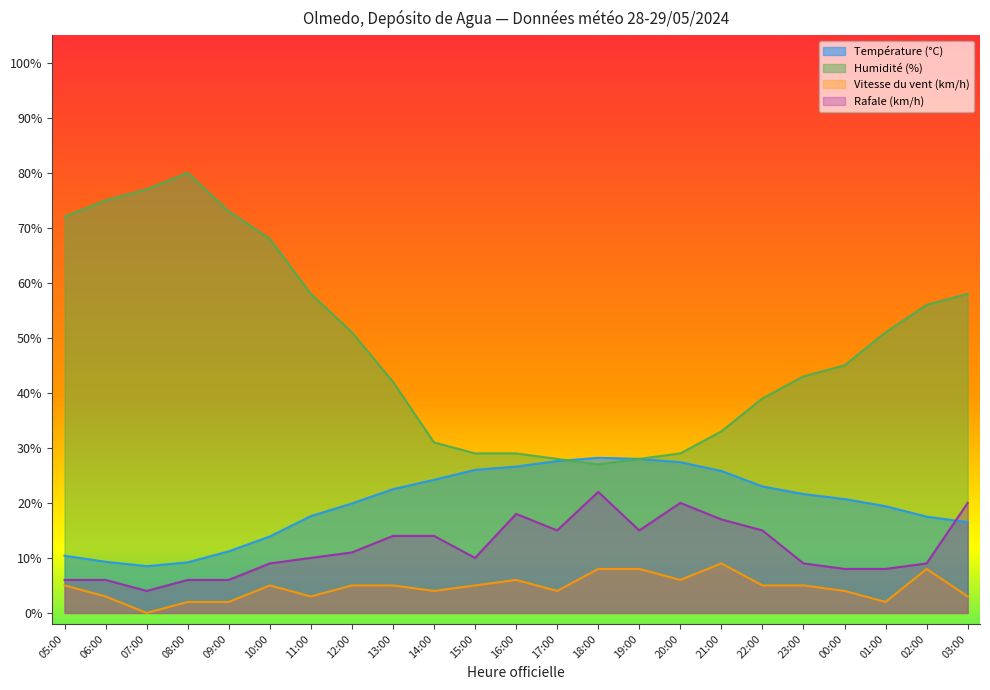

How many lines are shown in the chart?

4